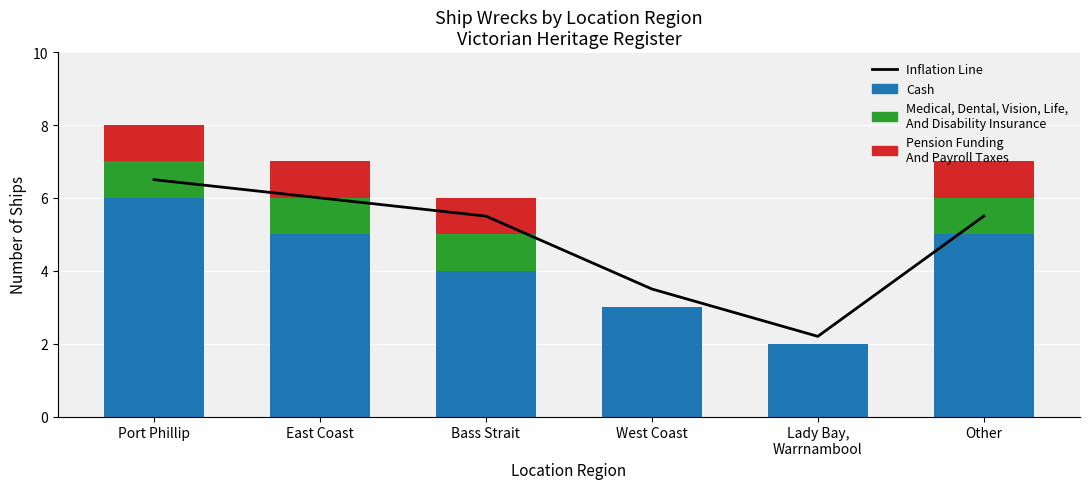

How many categories are shown in the chart?

6